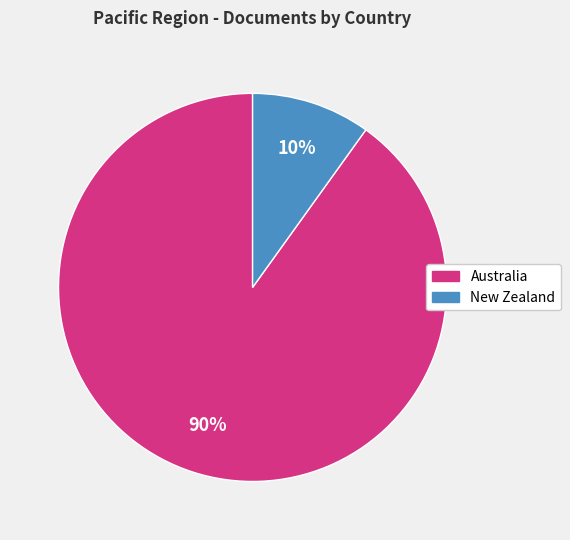

How many slices are in this pie chart?

2